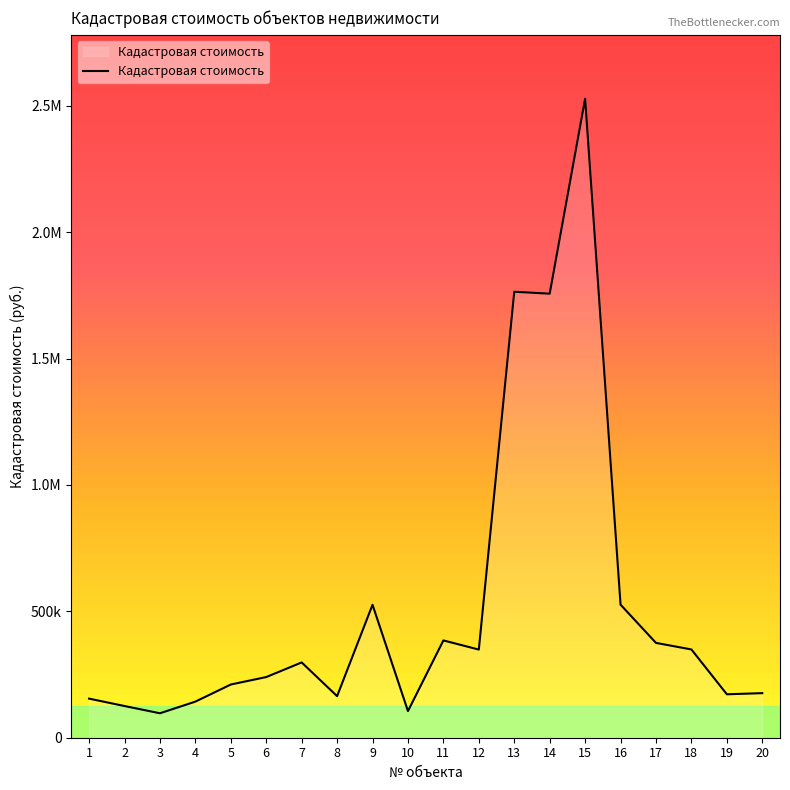

What is the approximate value at 11?

384958.1